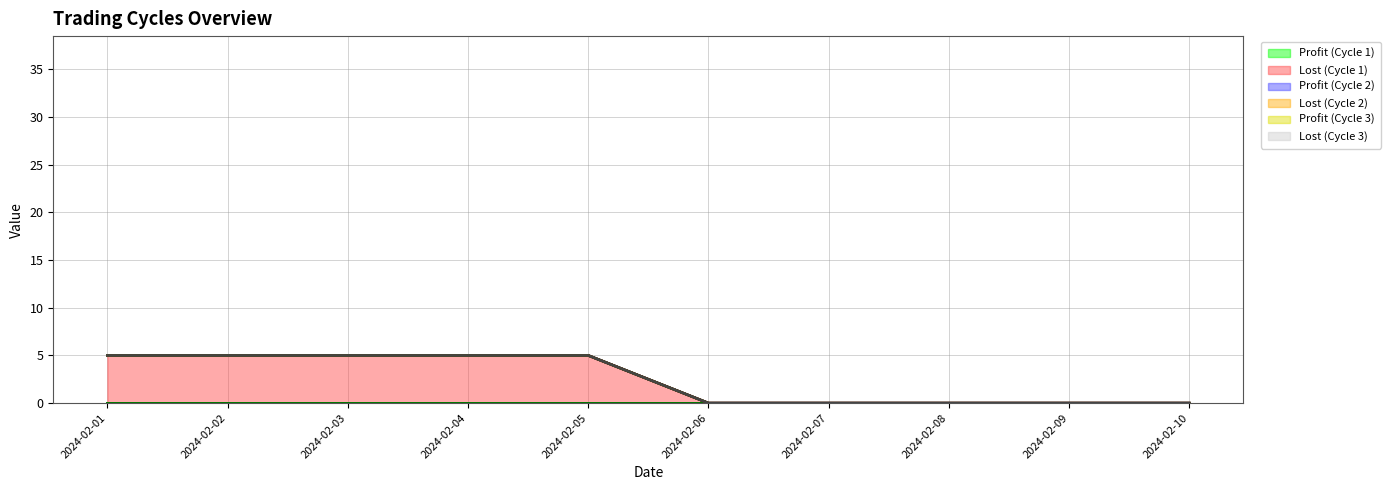

At which label does Profit (Cycle 2) reach its peak?

2024-02-01